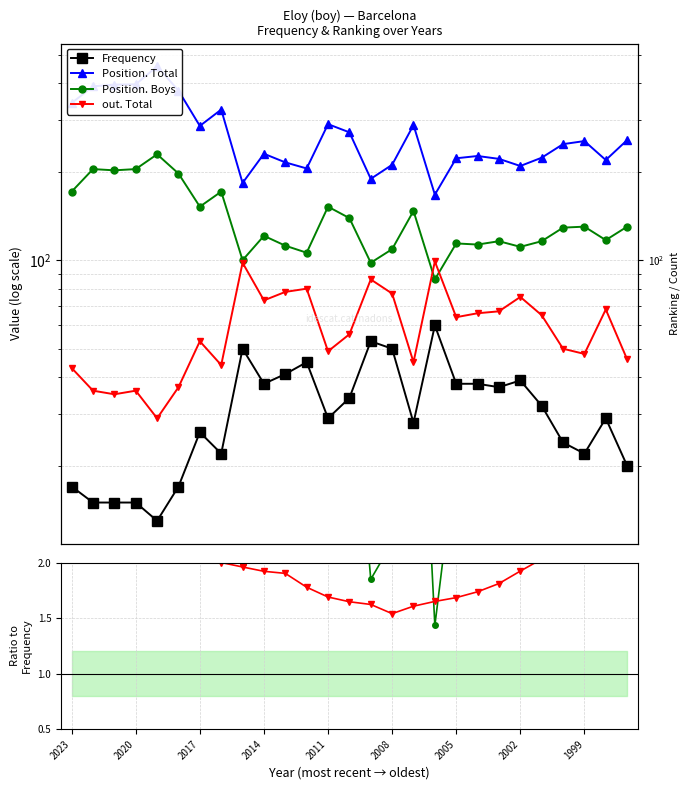

Rank the series at 2004 from highest to lowest value.

Position. Total, Position. Boys, out. Total, Frequency